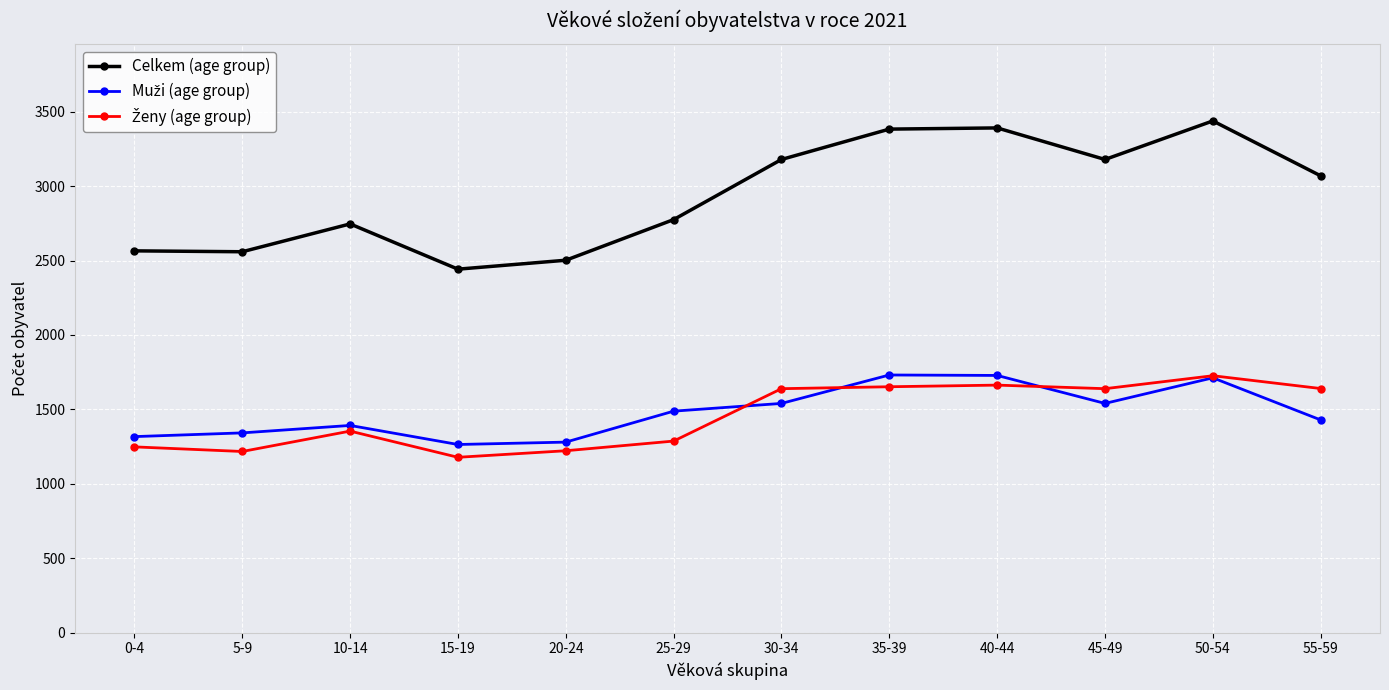

What is the spread (max minus min) of values at 35-39?

1731